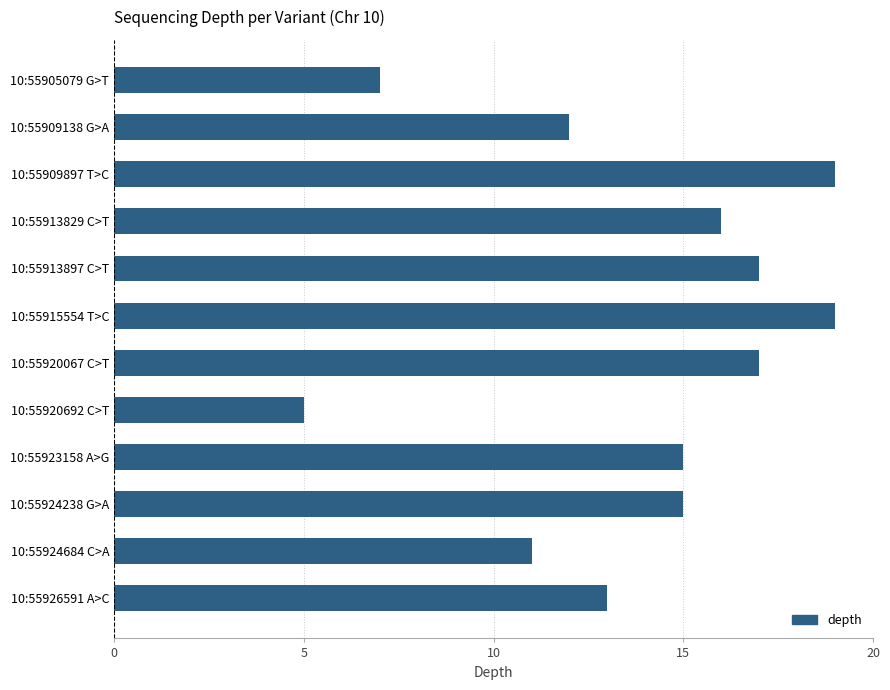

What is the difference between the values at 10:55920067 C>T and 10:55920692 C>T?

12